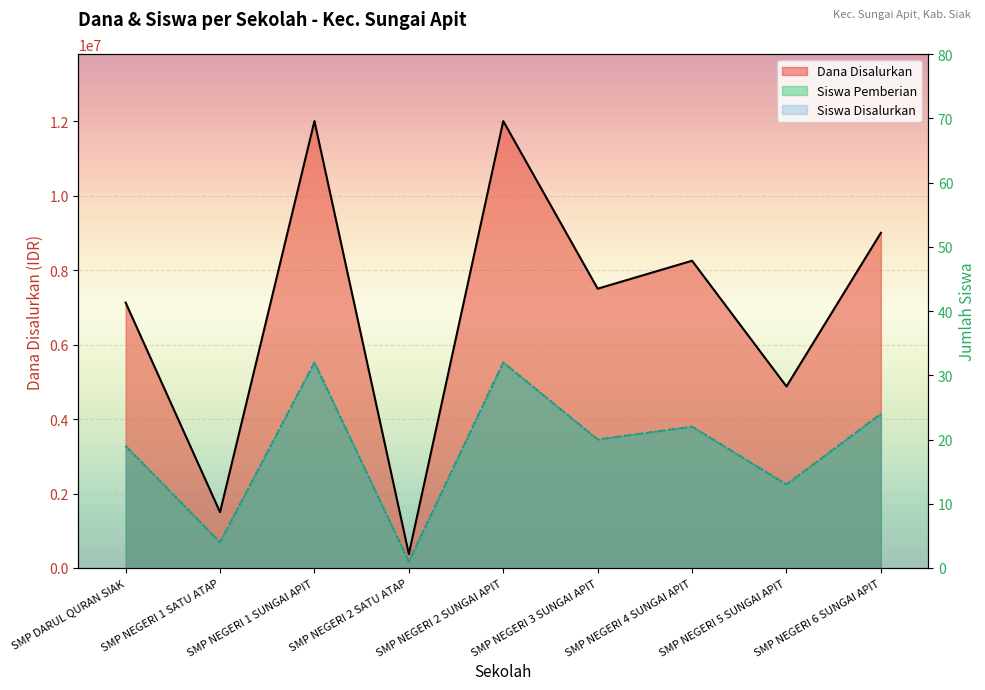

In Siswa Pemberian, how many points are higher than both neighbors (excluding endpoints)?

3